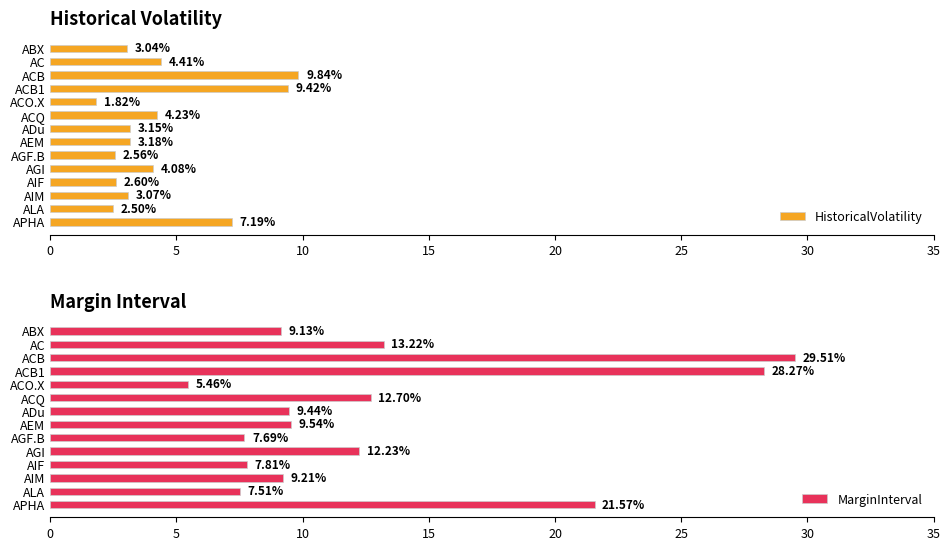

What is the difference between the maximum and minimum values in the HistoricalVolatility series?

8.0